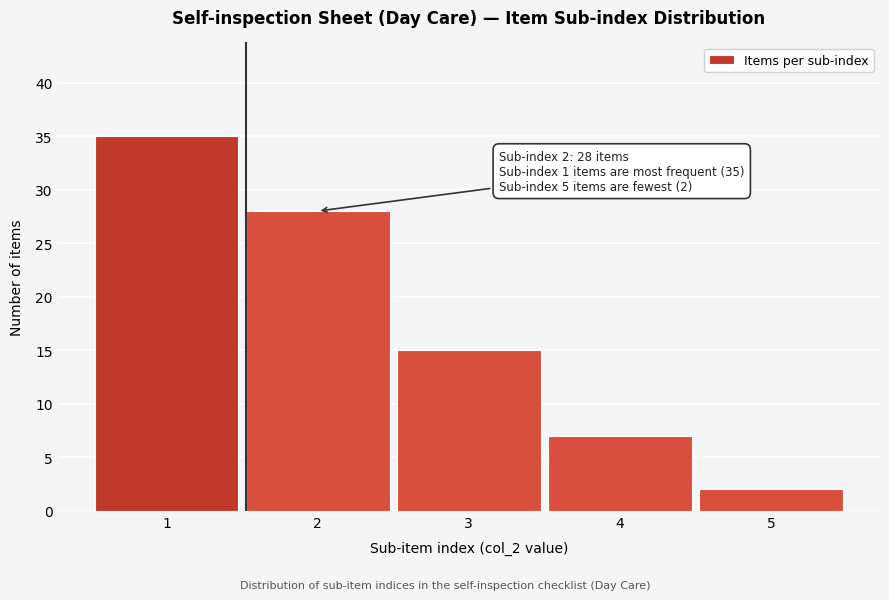

Reading left to right, what are all the values shown in this chart?

1=35	2=28	3=15	4=7	5=2